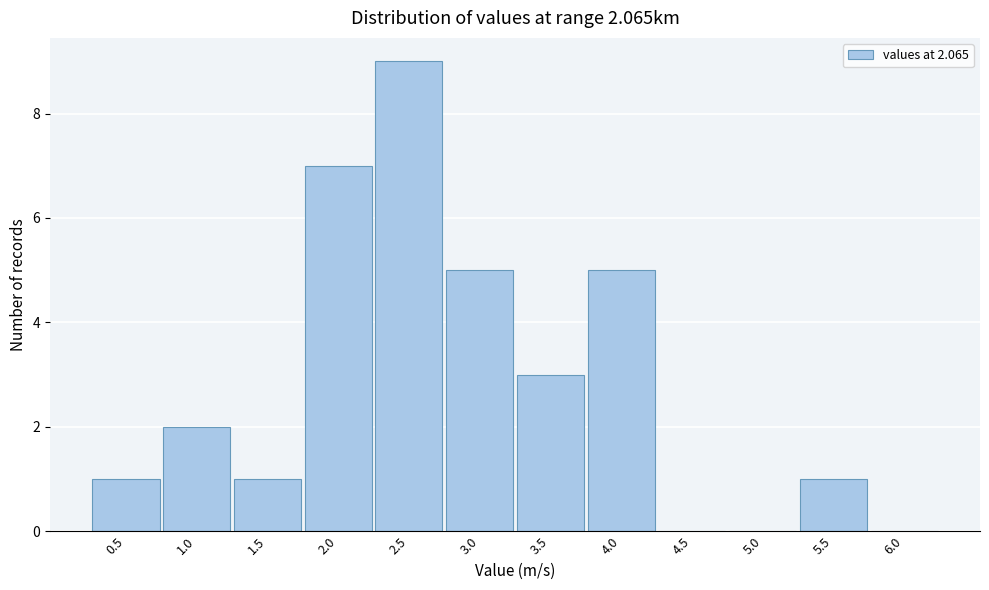

Reading left to right, transcribe all the data shown in this chart.

0.5=1	1.0=2	1.5=1	2.0=7	2.5=9	3.0=5	3.5=3	4.0=5	4.5=0	5.0=0	5.5=1	6.0=0